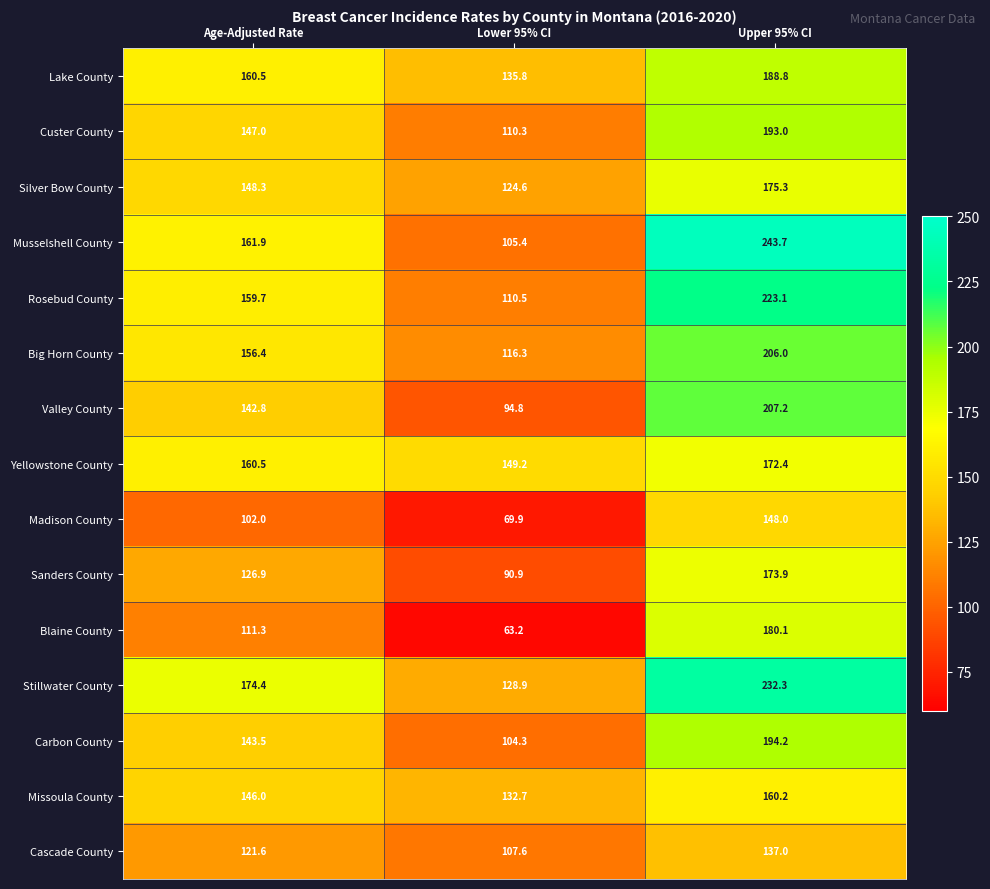

What is the sum of all Missoula County values?

438.9